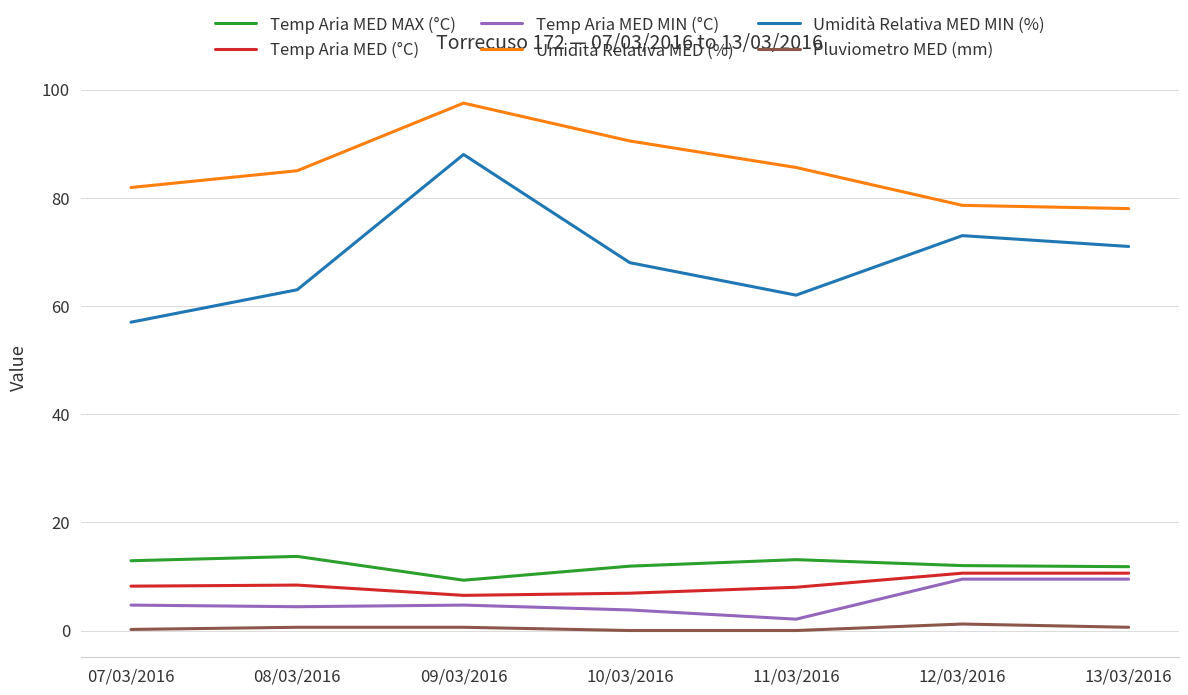

Does the chart display data point markers on the line(s)?

No